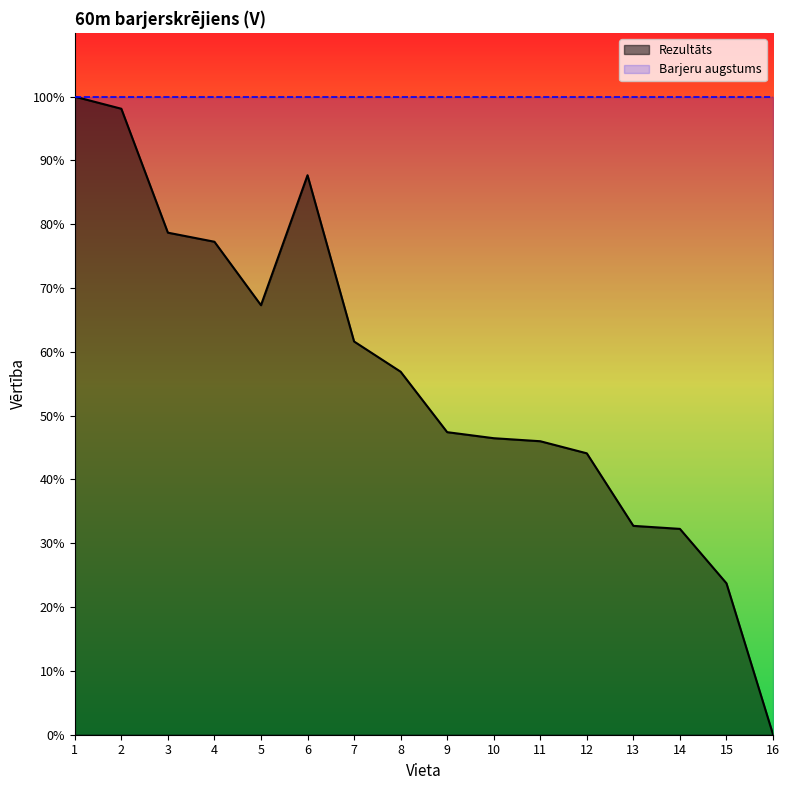

Reading left to right, extract all data points from this chart.

1=100.0	2=98.1	3=78.7	4=77.3	5=67.3	6=87.7	7=61.6	8=56.9	9=47.4	10=46.5	11=46.0	12=44.1	13=32.7	14=32.3	15=23.7	16=0.0